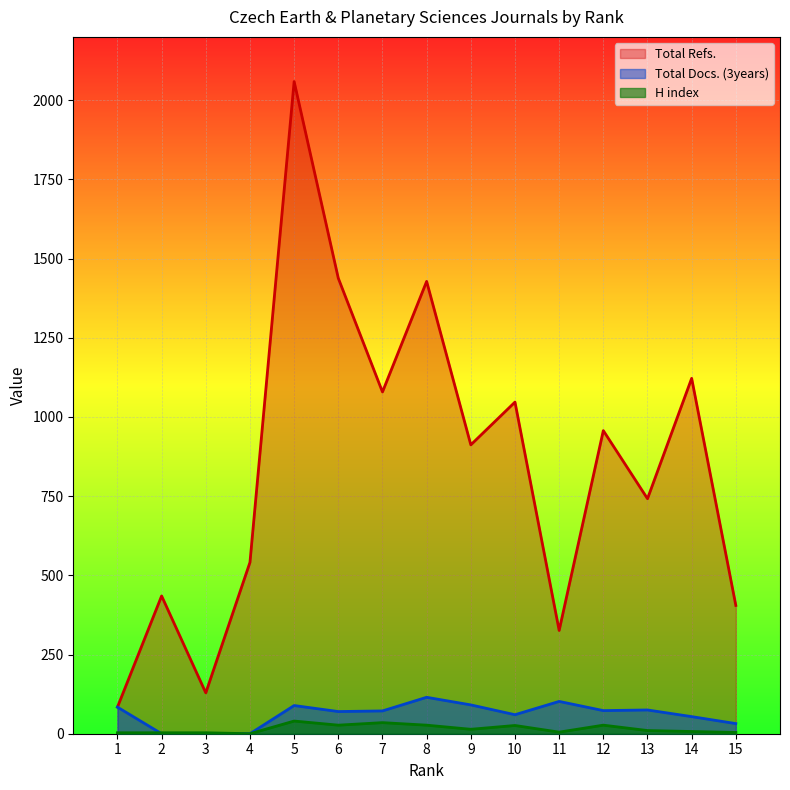

What is the difference between the maximum and second lowest values in the Total Refs. series?

1930